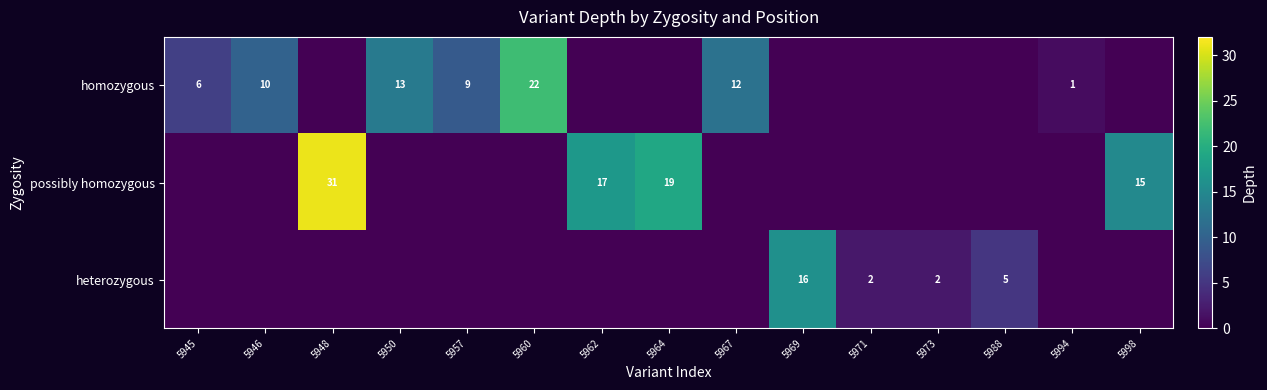

What is the total value across all series at 5973?

2